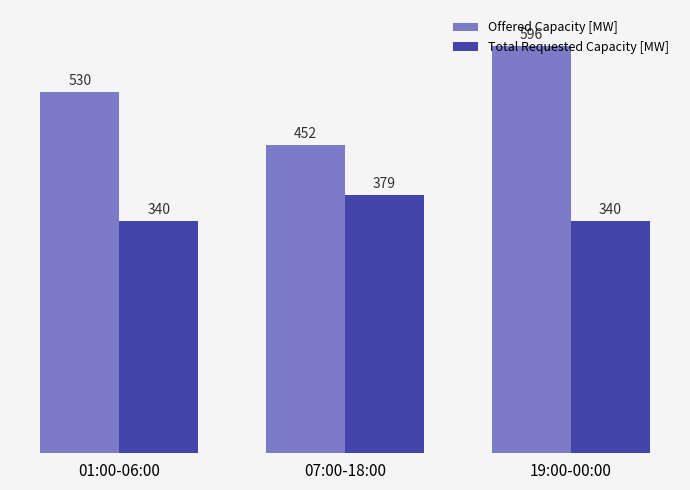

What is the spread (max minus min) of values at 01:00-06:00?

189.8